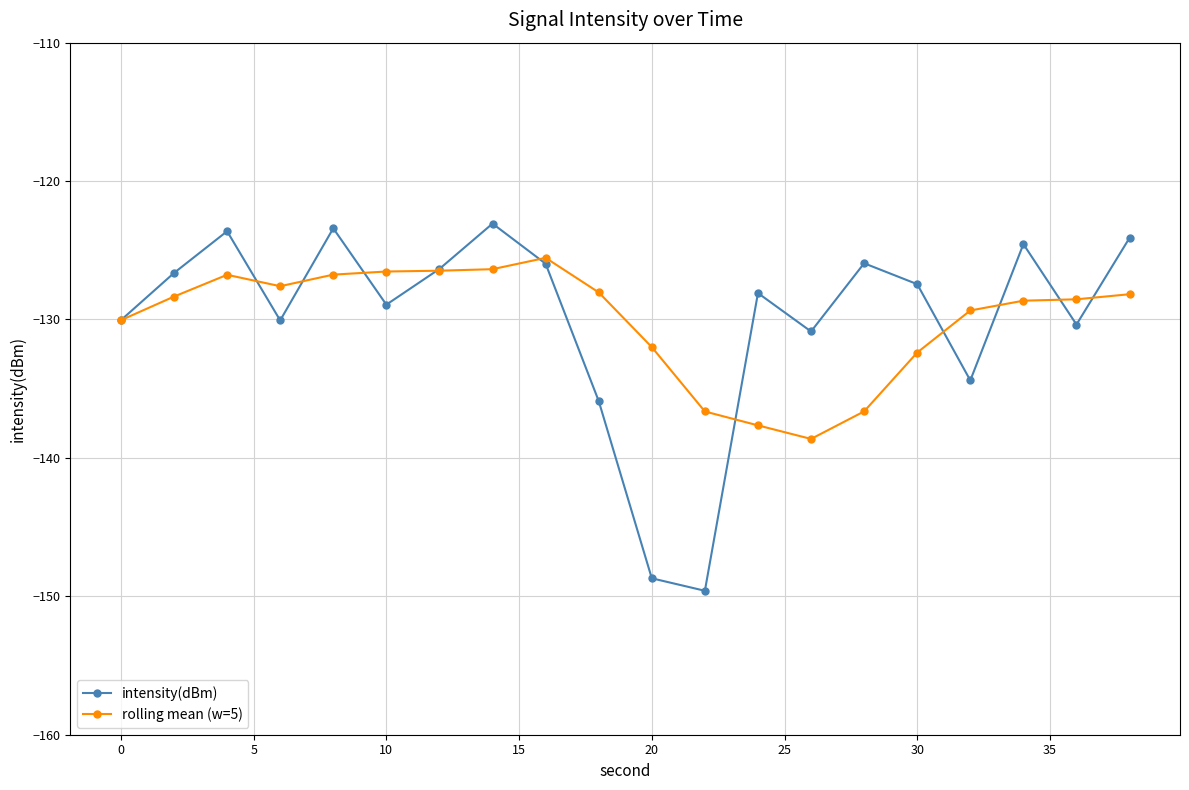

In intensity(dBm), how many points are lower than both neighbors (excluding endpoints)?

6